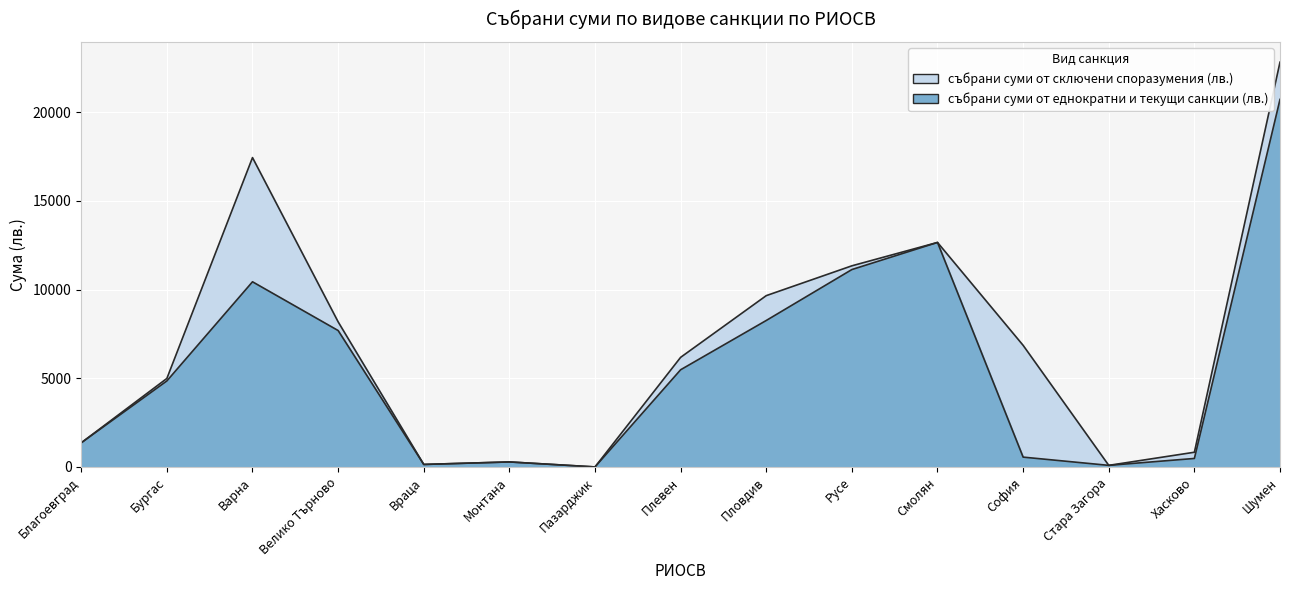

What is the sum of the values at София and Пловдив?

8808.4